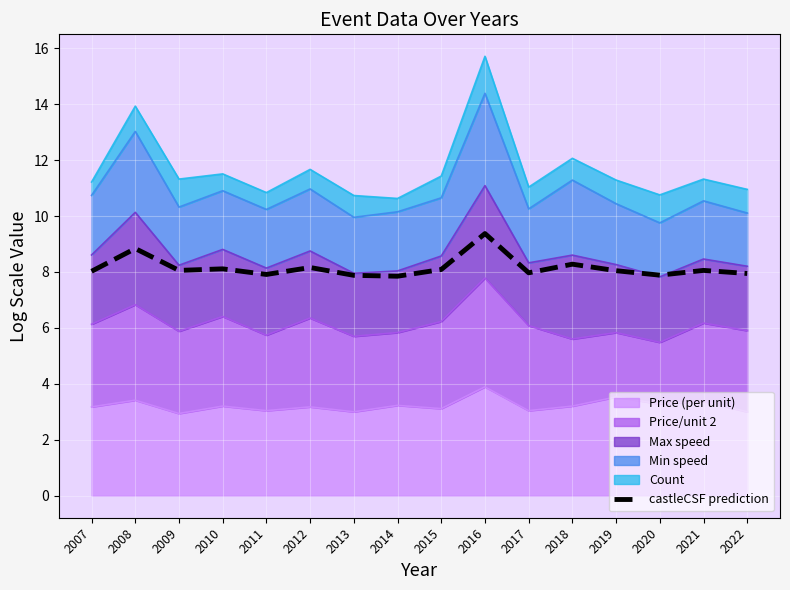

List the labels in order of value, largest first.

2016, 2008, 2018, 2012, 2010, 2015, 2021, 2009, 2019, 2007, 2017, 2022, 2011, 2020, 2013, 2014